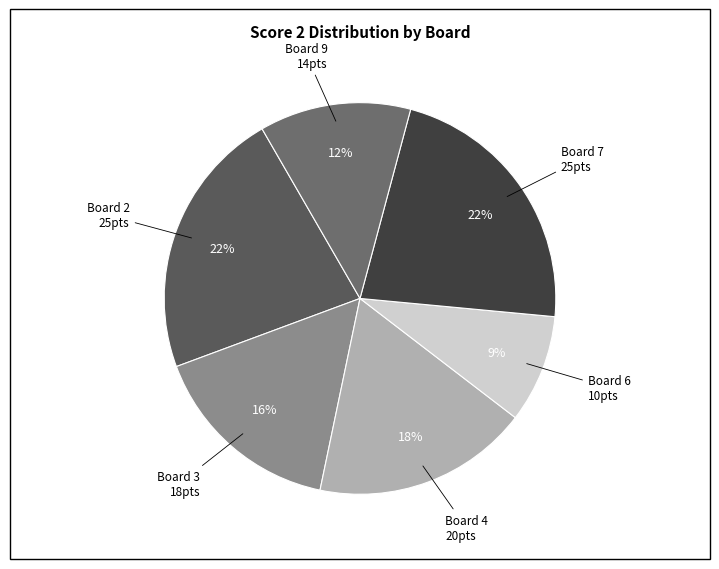

Is there any slice that represents more than half of the pie?

No